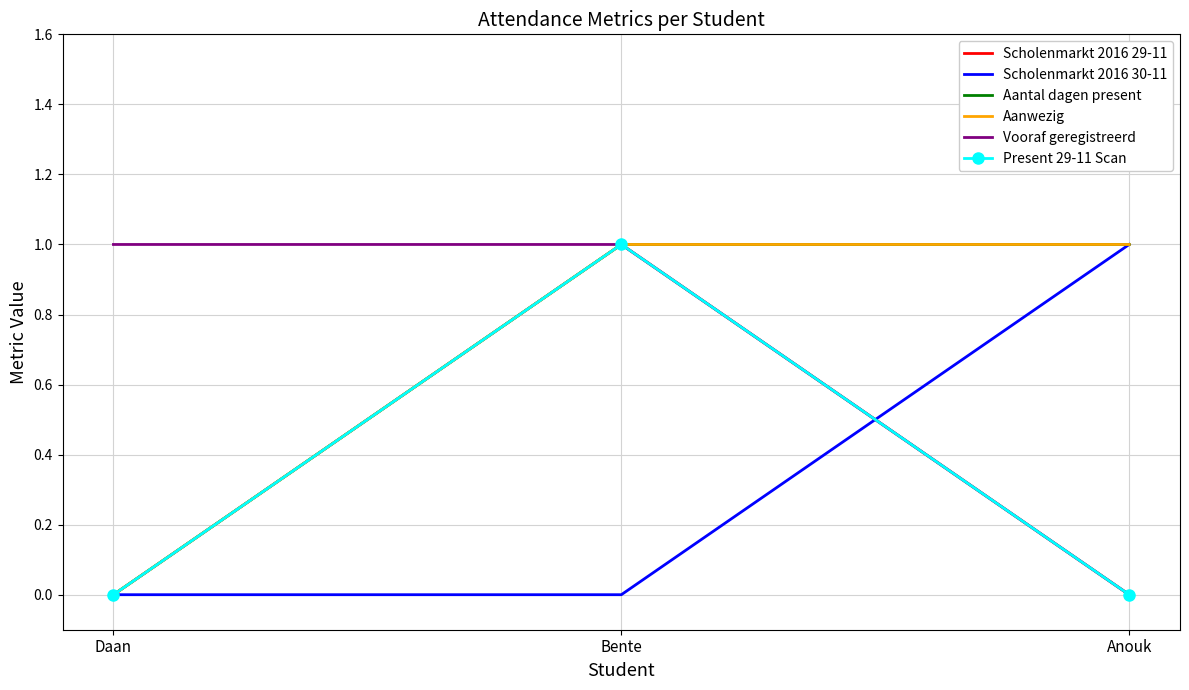

What is the spread (max minus min) of values at Bente?

1